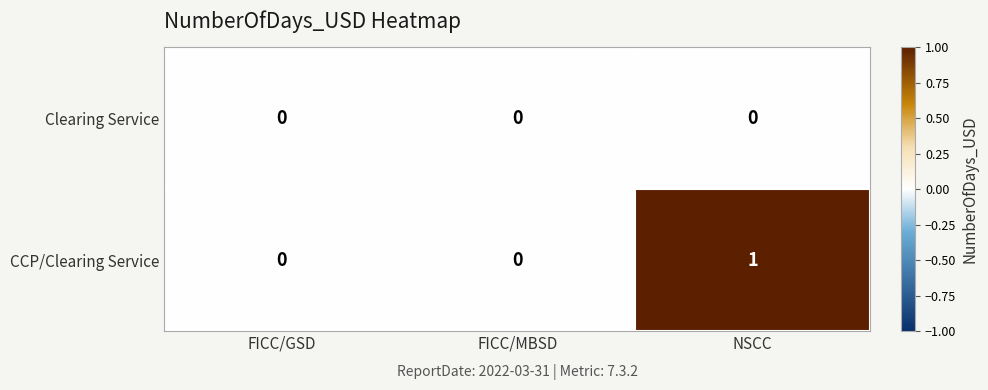

Between FICC/MBSD and NSCC, which series saw the biggest shift?

CCP/Clearing Service